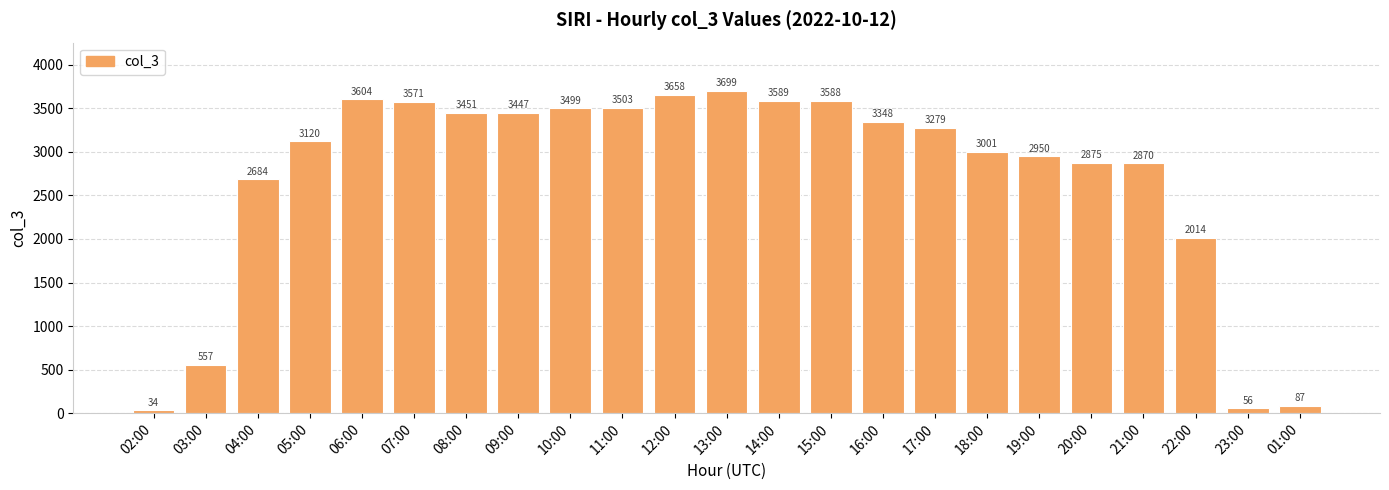

What is the value of the 13th bar from the left?

3589